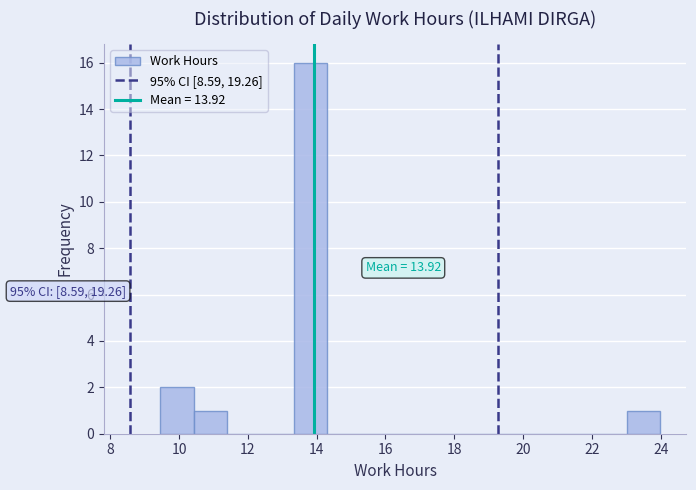

Which range on the x-axis has the tallest bar?

13.4 to 14.4